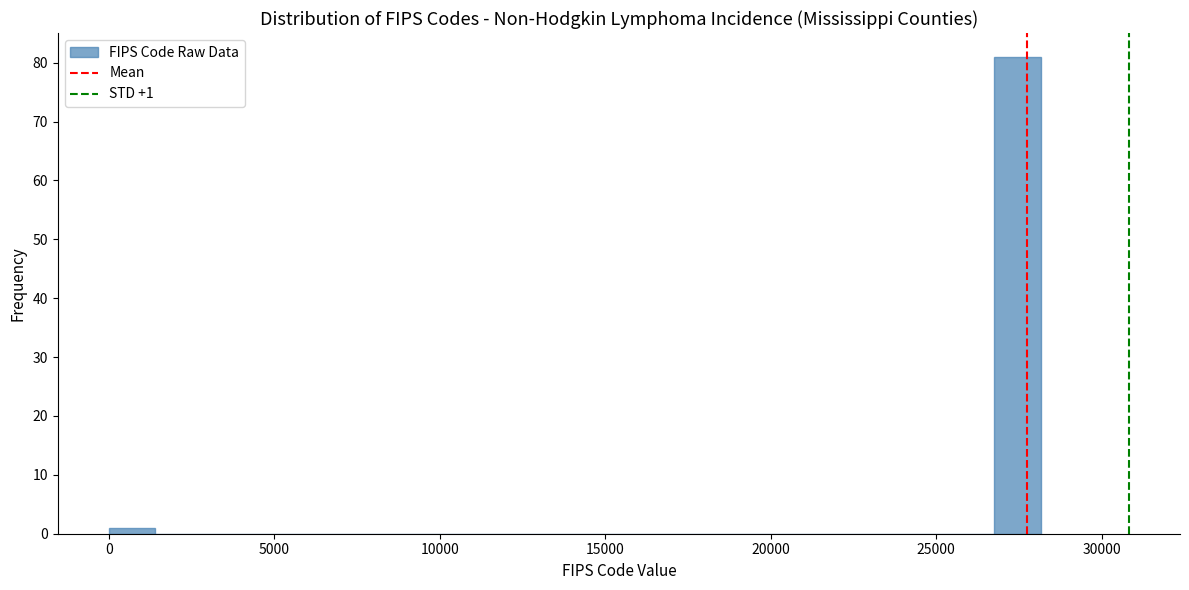

Read against the x-axis, roughly where is the centre of the tallest bar?

27500